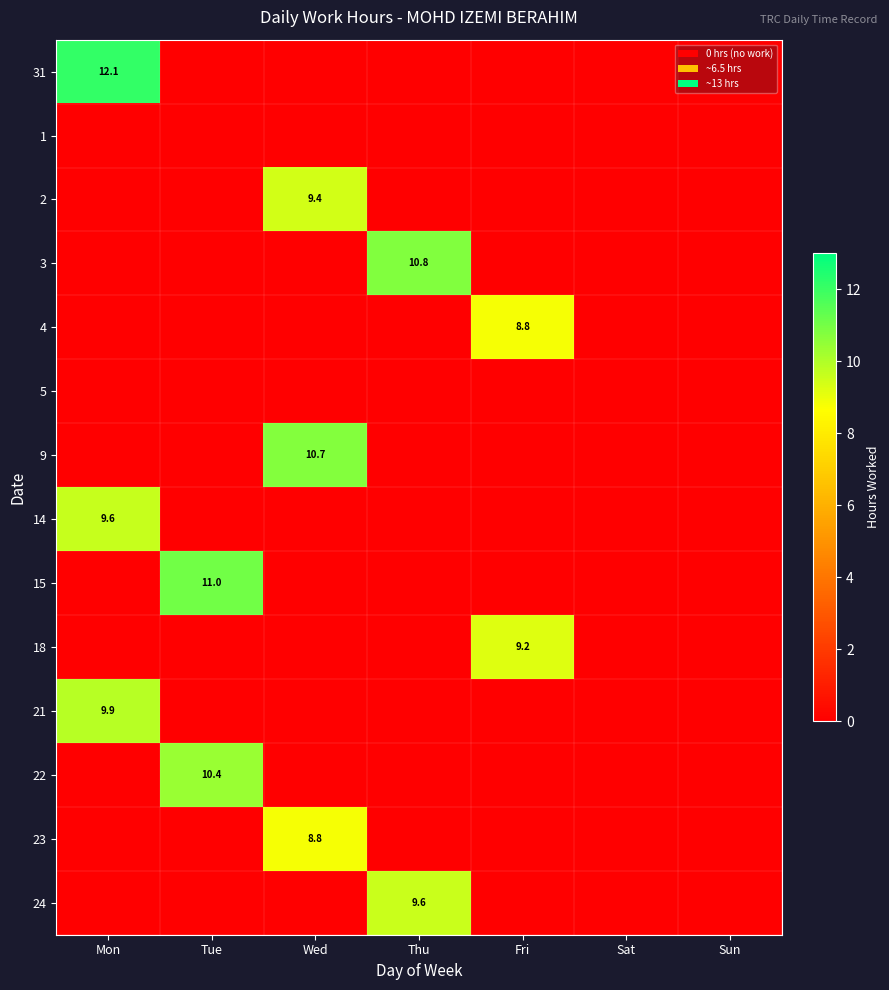

Is it true that 14 equals 9.6 at Mon?

True